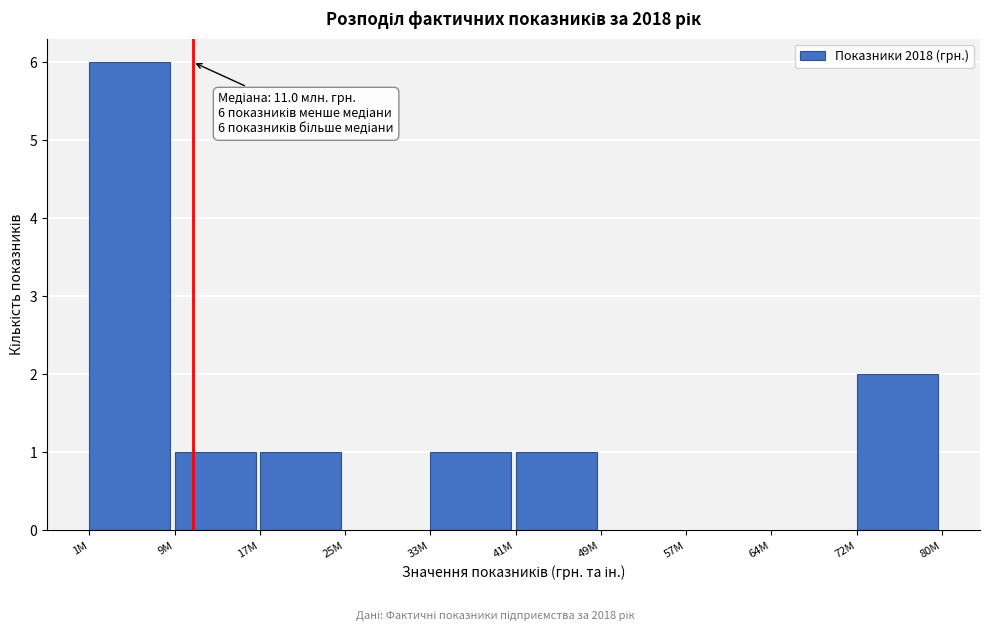

Reading left to right, extract all data points from this chart.

1М=6	9М=1	17М=1	25М=0	33М=1	41М=1	49М=0	57М=0	64М=0	72М=2